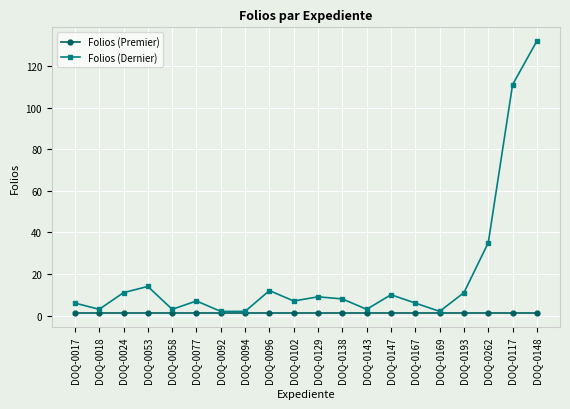

Reading left to right, extract all data points from this chart.

Folios (Premier): DOQ-0017=1	DOQ-0018=1	DOQ-0024=1	DOQ-0053=1	DOQ-0058=1	DOQ-0077=1	DOQ-0092=1	DOQ-0094=1	DOQ-0096=1	DOQ-0102=1	DOQ-0129=1	DOQ-0138=1	DOQ-0143=1	DOQ-0147=1	DOQ-0167=1	DOQ-0169=1	DOQ-0193=1	DOQ-0262=1	DOQ-0117=1	DOQ-0148=1
Folios (Dernier): DOQ-0017=6	DOQ-0018=3	DOQ-0024=11	DOQ-0053=14	DOQ-0058=3	DOQ-0077=7	DOQ-0092=2	DOQ-0094=2	DOQ-0096=12	DOQ-0102=7	DOQ-0129=9	DOQ-0138=8	DOQ-0143=3	DOQ-0147=10	DOQ-0167=6	DOQ-0169=2	DOQ-0193=11	DOQ-0262=35	DOQ-0117=111	DOQ-0148=132